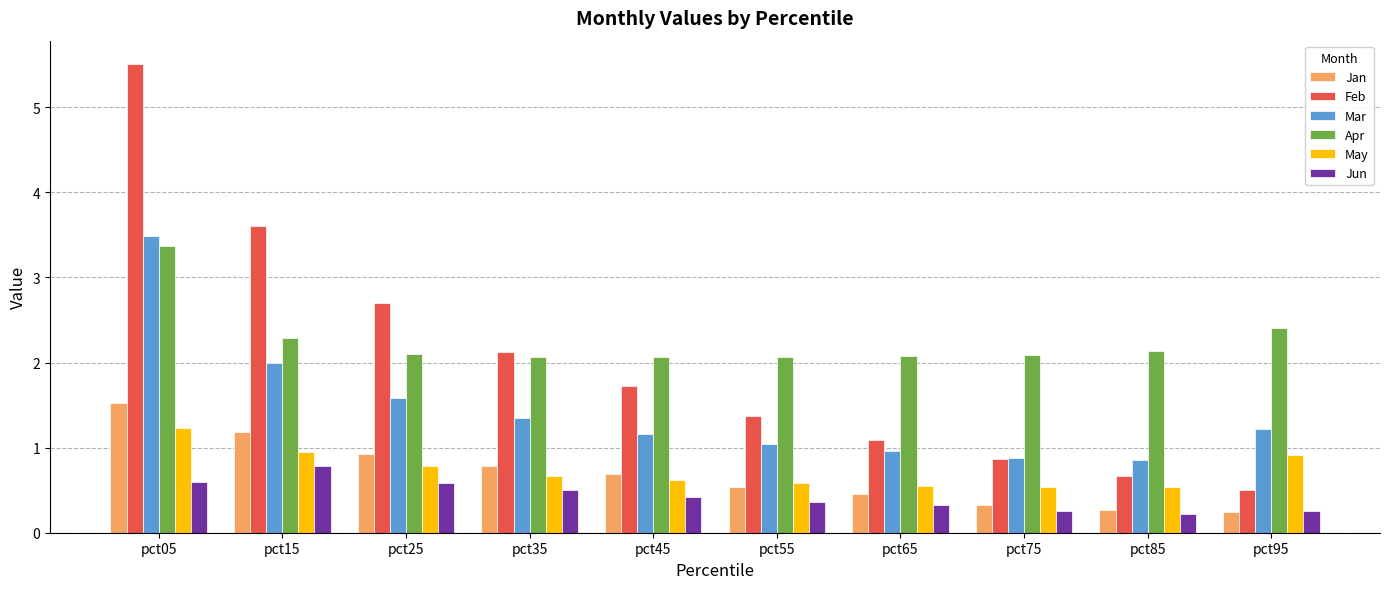

Which series has the largest total across all categories?

Apr